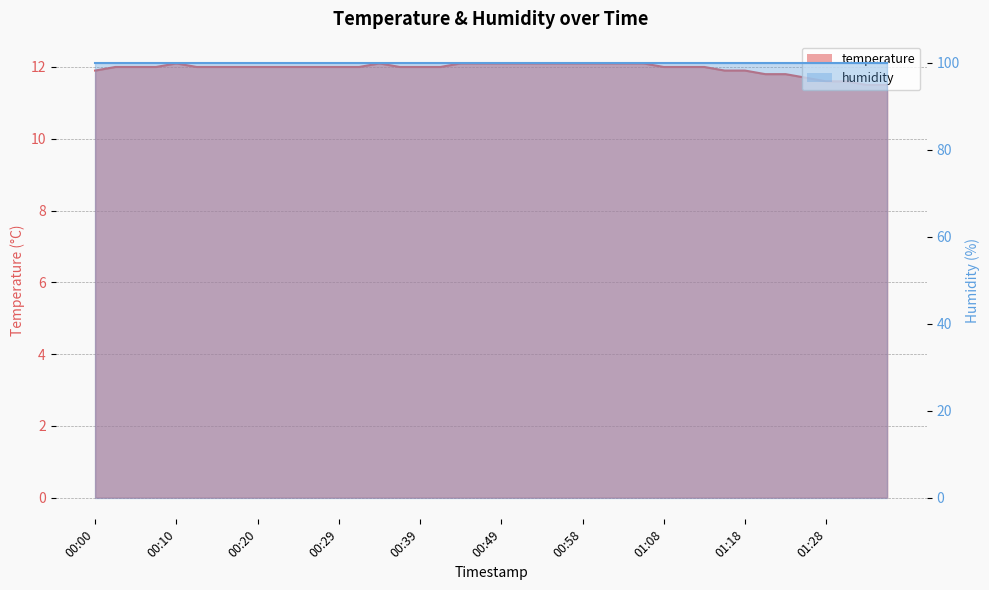

At which label does the data first exceed 12?

00:10